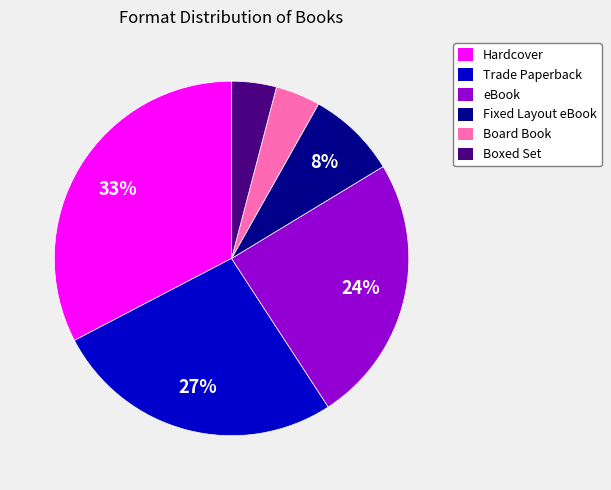

How many slices are in this pie chart?

6